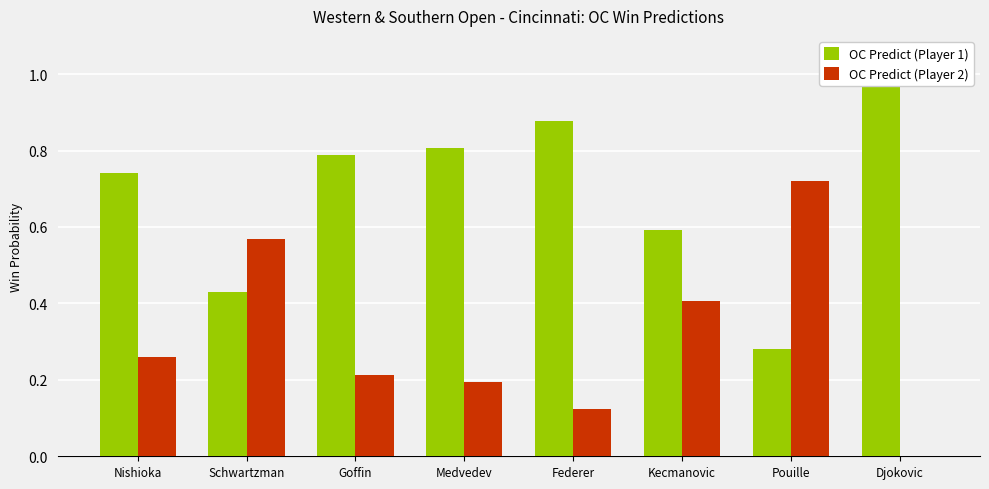

What is the difference between the highest and lowest values at Kecmanovic?

0.2